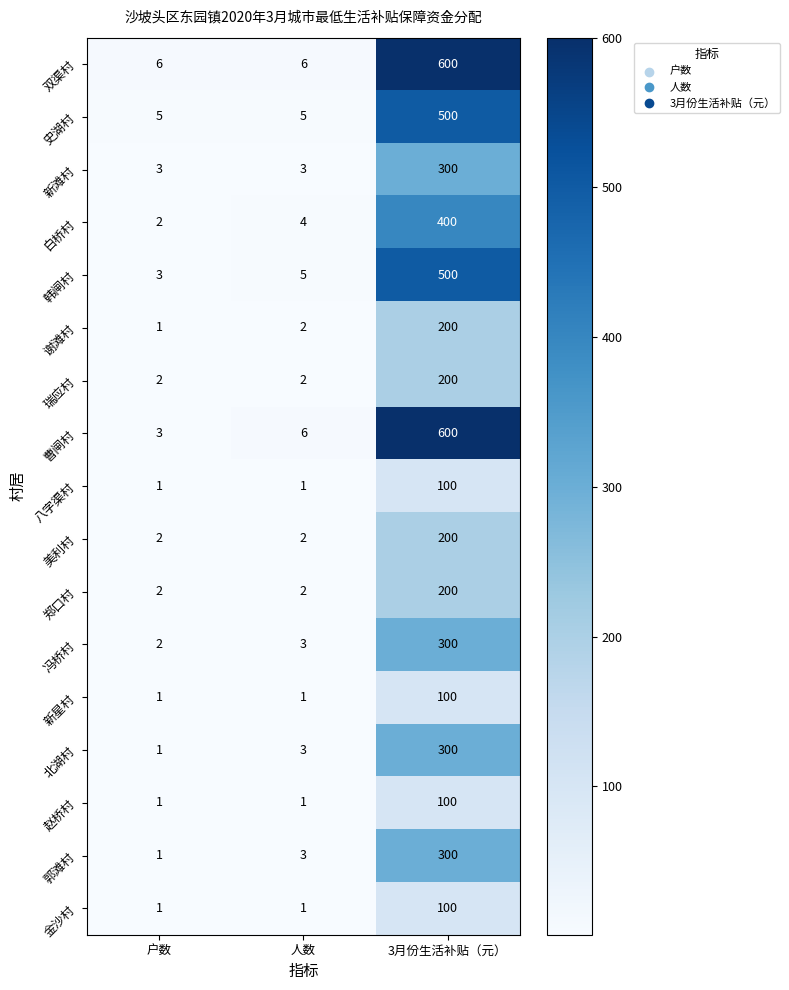

Between 户数 and 人数, which series saw the biggest shift?

曹闸村